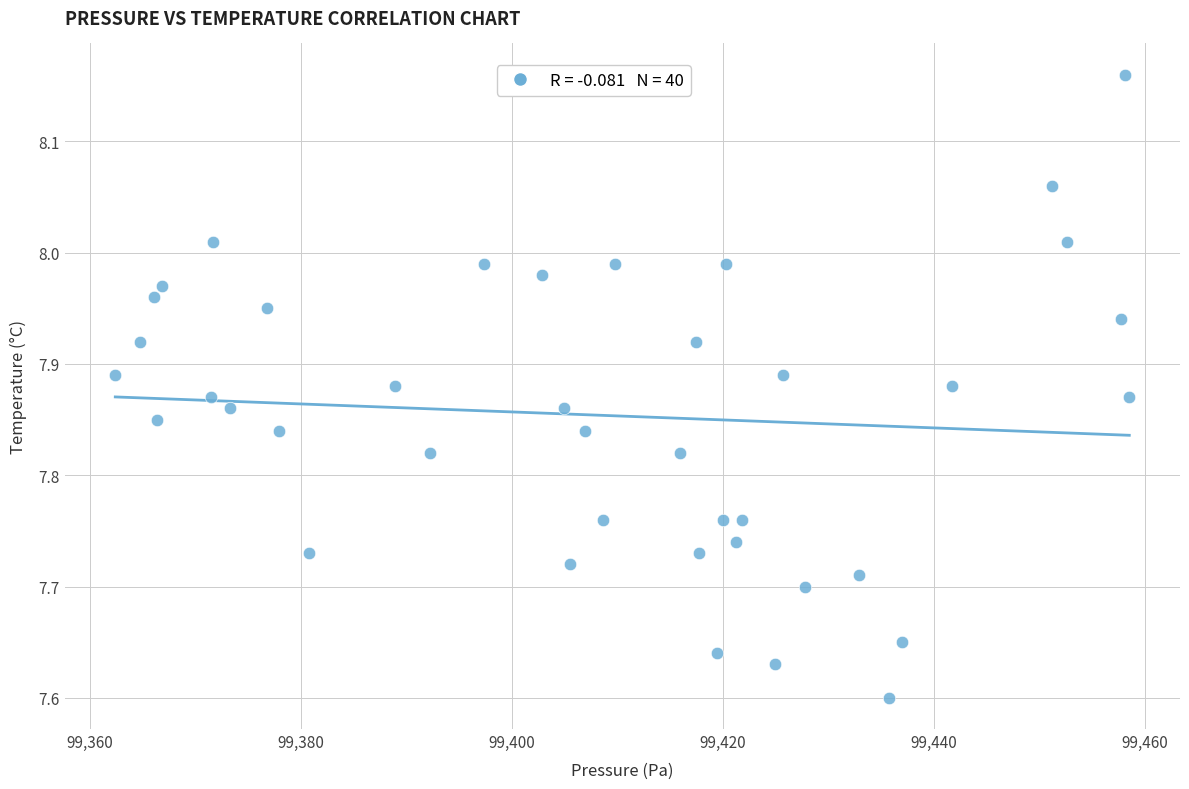

What is the range of Y values (max minus min)?

0.6